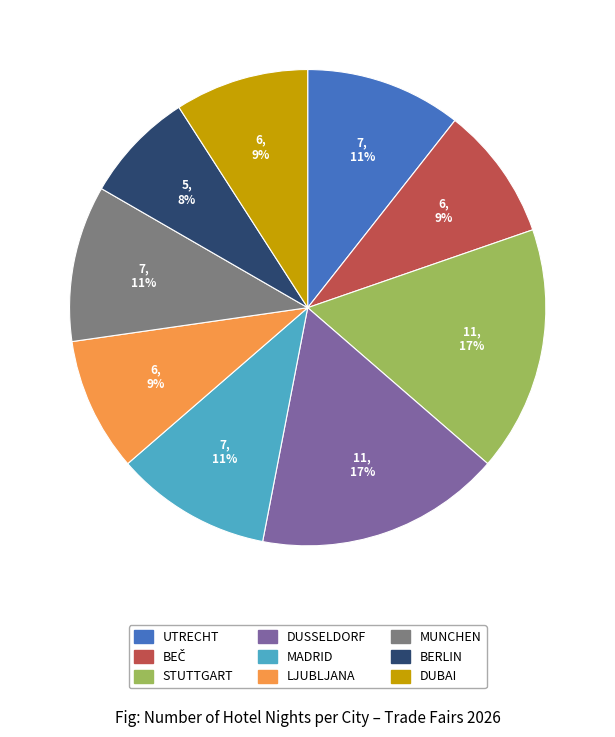

To the nearest percent, what is the average slice percentage?

11%